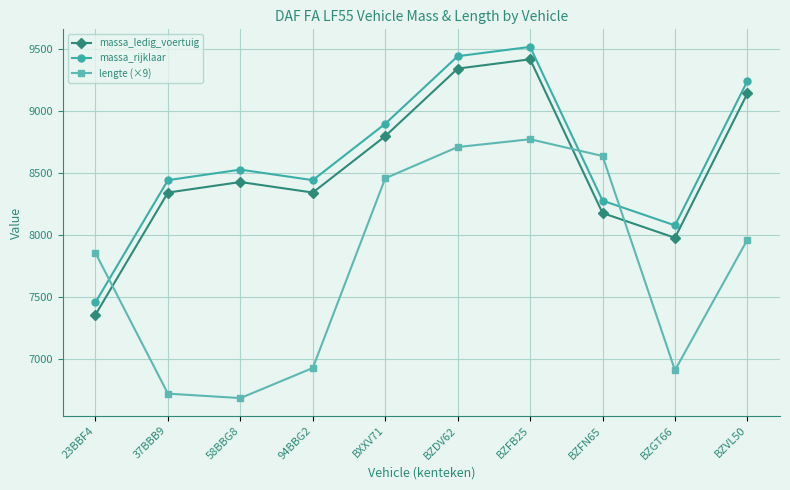

Read the lengte (×9) value at BZGT66, to the nearest 10.

6910